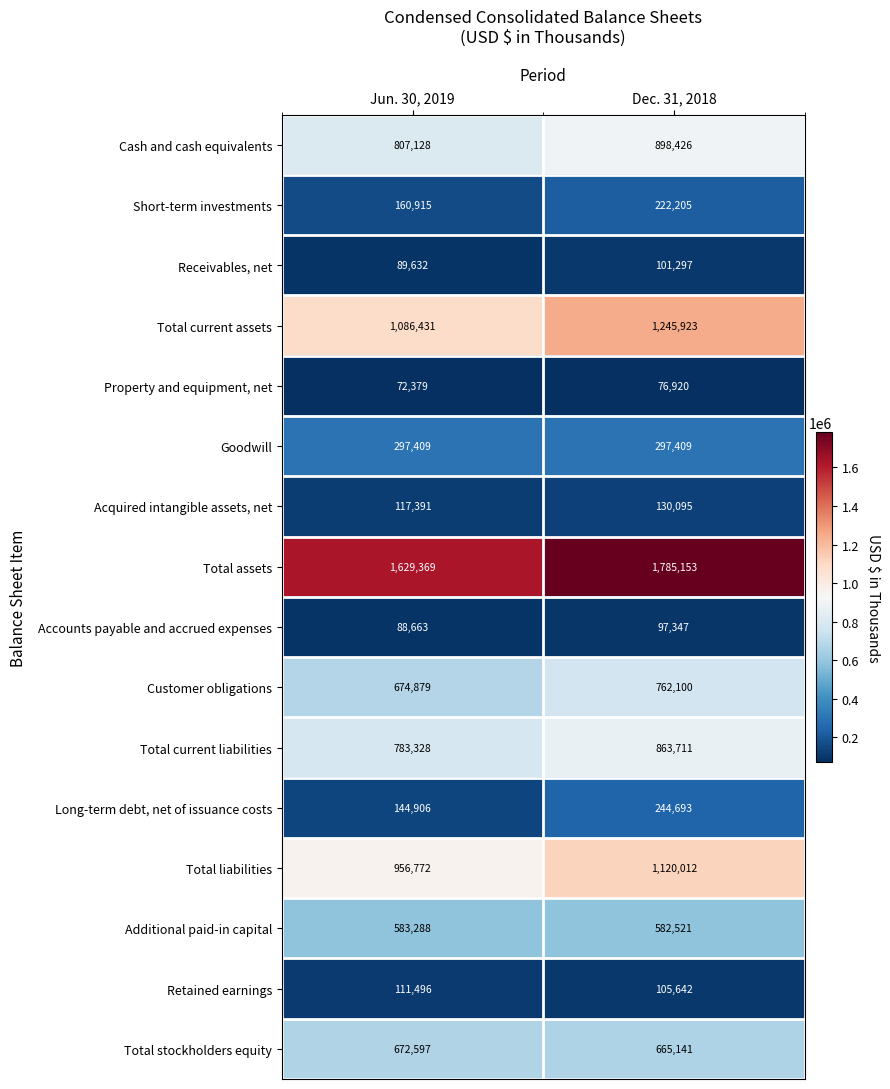

Rank the series at Jun. 30, 2019 from lowest to highest value.

Property and equipment, net, Accounts payable and accrued expenses, Receivables, net, Retained earnings, Acquired intangible assets, net, Long-term debt, net of issuance costs, Short-term investments, Goodwill, Additional paid-in capital, Total stockholders equity, Customer obligations, Total current liabilities, Cash and cash equivalents, Total liabilities, Total current assets, Total assets